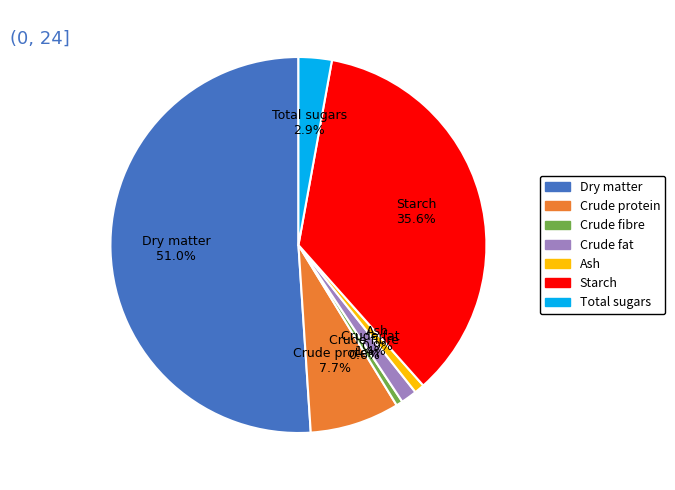

Is the sum of Dry matter and Starch greater than half?

Yes